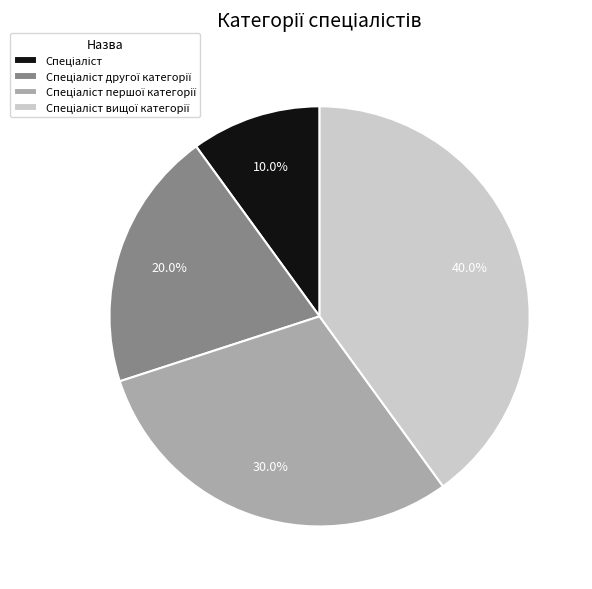

Does any single category account for the majority?

No